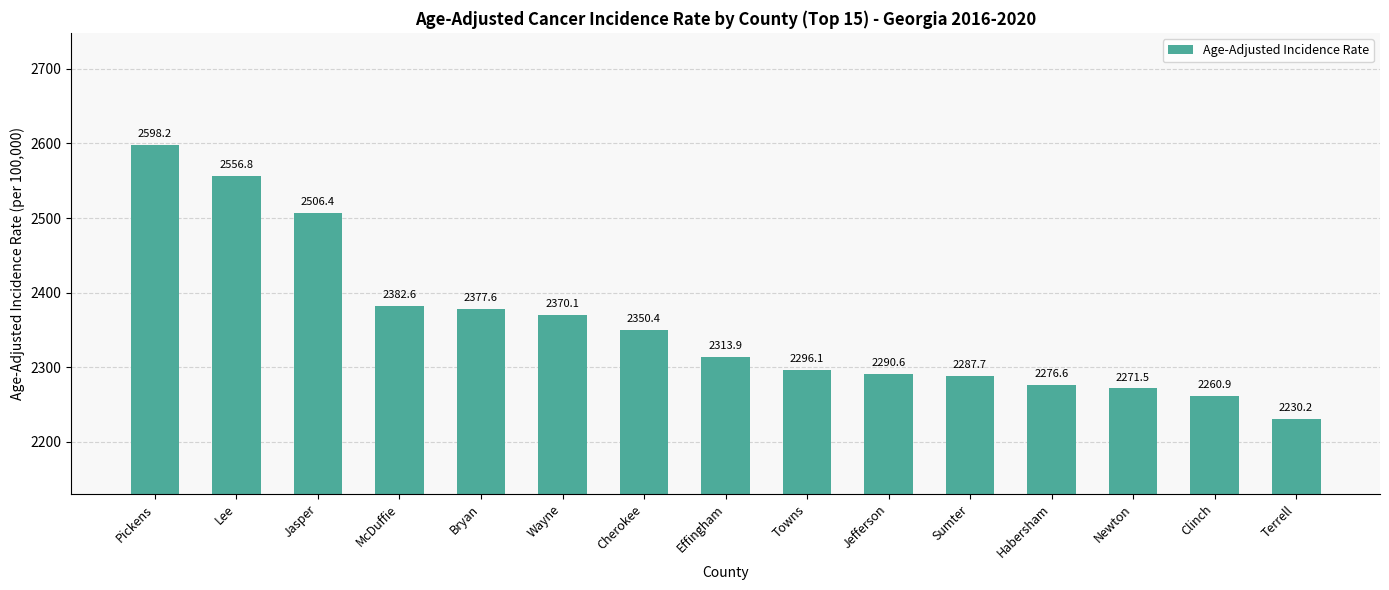

List the labels in order of value, smallest first.

Terrell, Clinch, Newton, Habersham, Sumter, Jefferson, Towns, Effingham, Cherokee, Wayne, Bryan, McDuffie, Jasper, Lee, Pickens